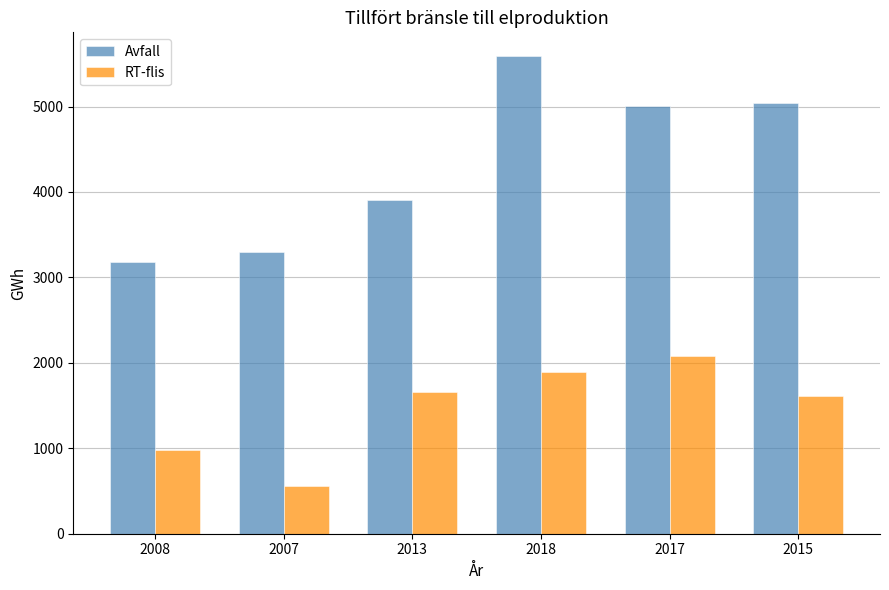

Reading left to right, list all the values displayed in this chart.

Avfall: 2008=3181.8	2007=3292.4	2013=3902.6	2018=5588.8	2017=5001.5	2015=5041.2
RT-flis: 2008=975.1	2007=557.5	2013=1653.5	2018=1889.5	2017=2075.6	2015=1613.9